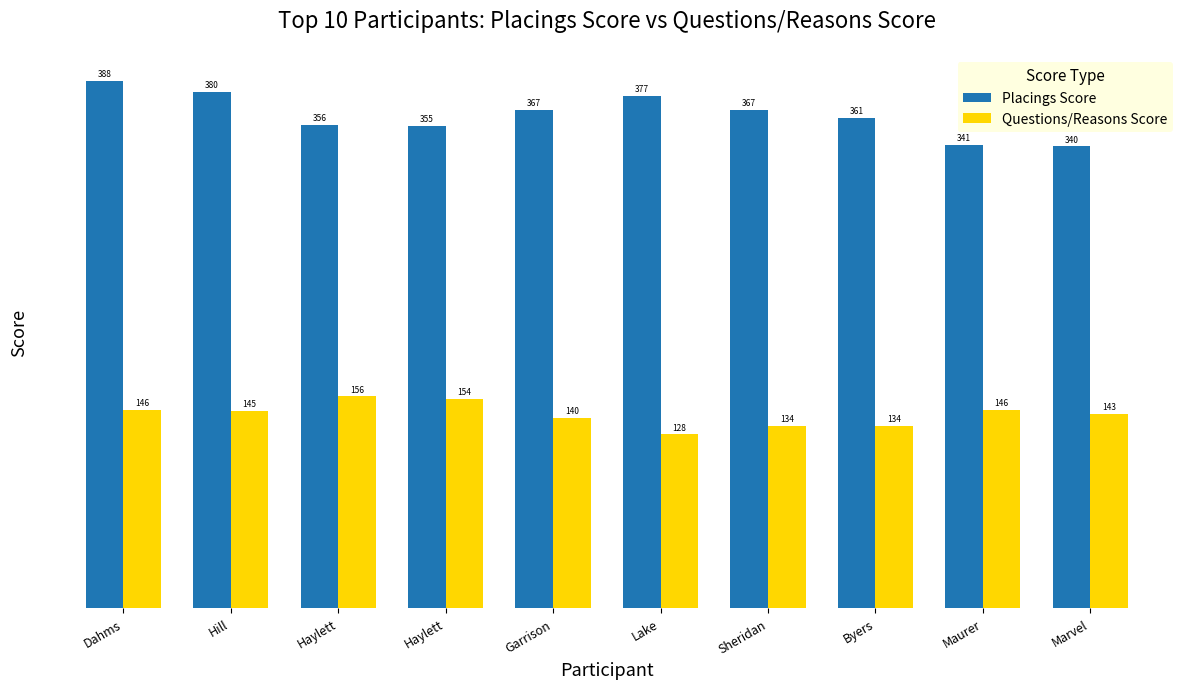

Reading left to right, transcribe all the data shown in this chart.

Placings Score: Dahms=388	Hill=380	Haylett=356	Haylett=355	Garrison=367	Lake=377	Sheridan=367	Byers=361	Maurer=341	Marvel=340
Questions/Reasons Score: Dahms=146	Hill=145	Haylett=156	Haylett=154	Garrison=140	Lake=128	Sheridan=134	Byers=134	Maurer=146	Marvel=143